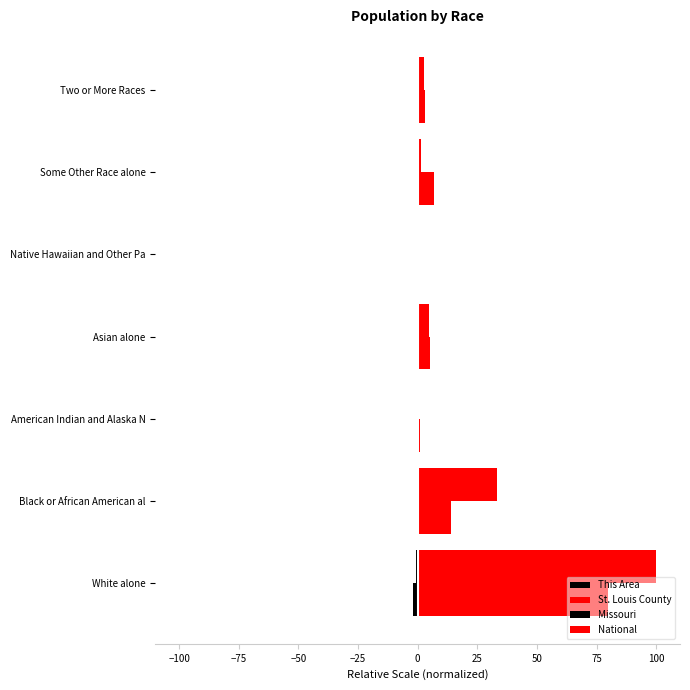

How many series are shown in this chart?

4